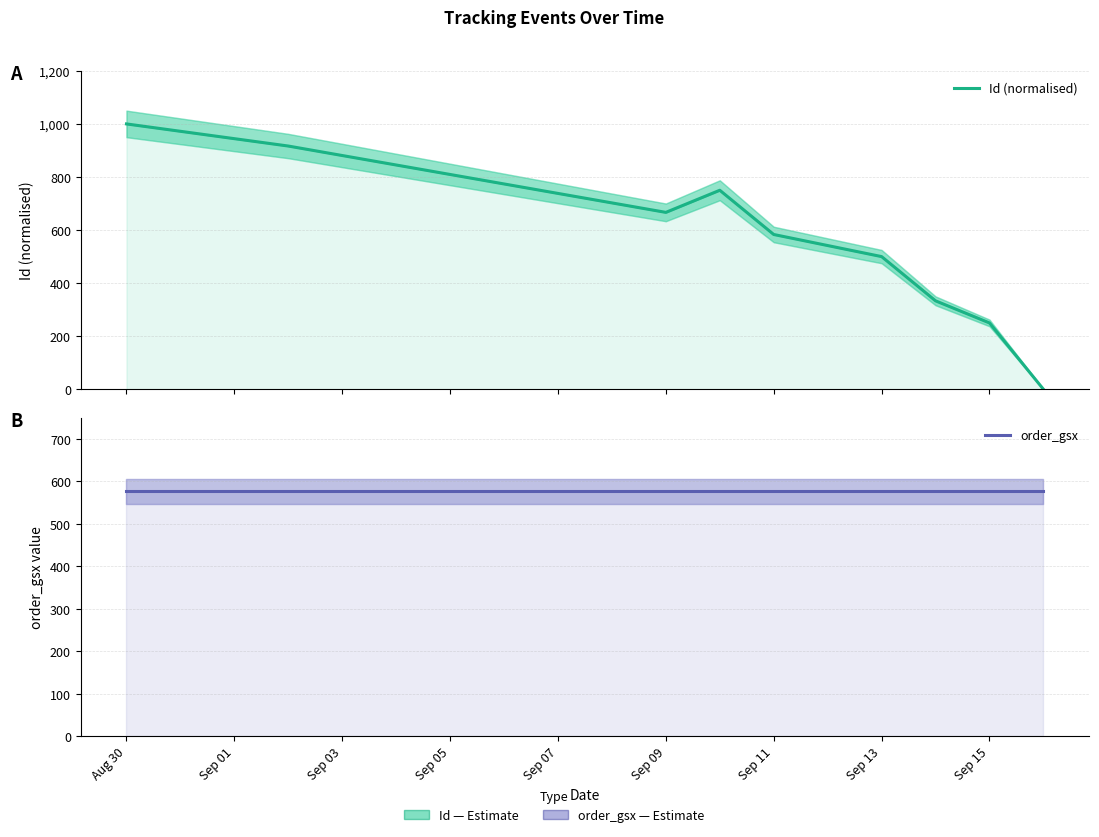

How many data points in Id (normalised) are above 583?

5